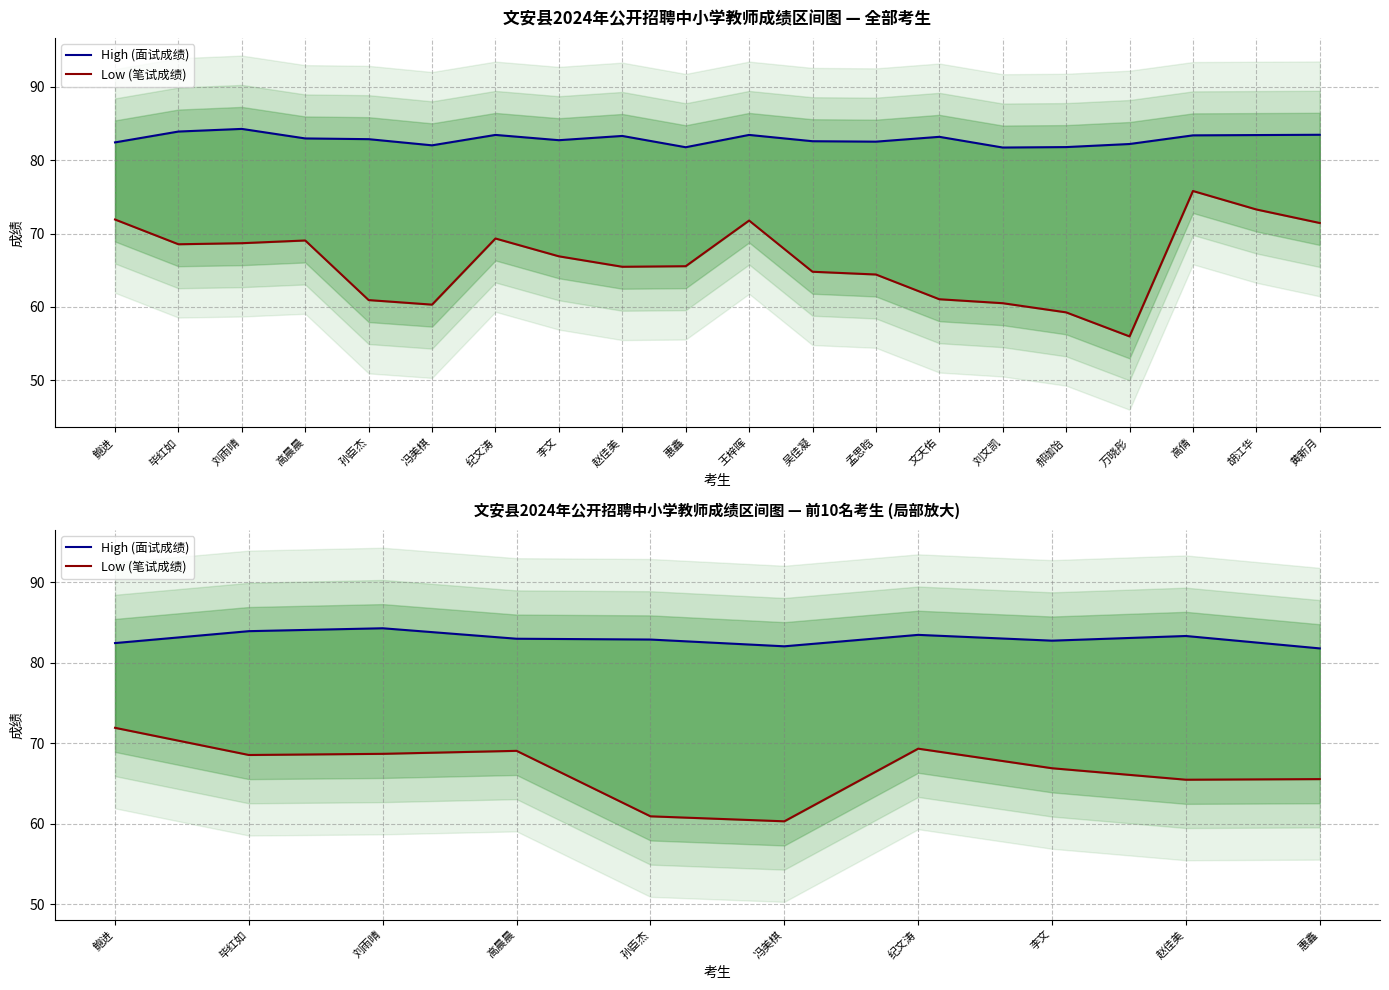

The value of High (面试成绩) at 惠鑫 is 118.4. True or false?

False